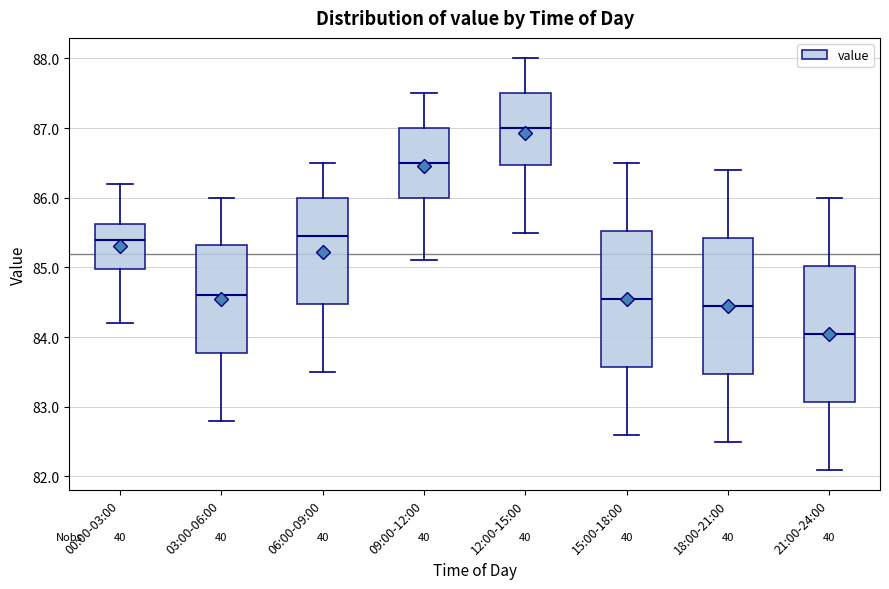

Which box's median line is the lowest?

21:00-24:00